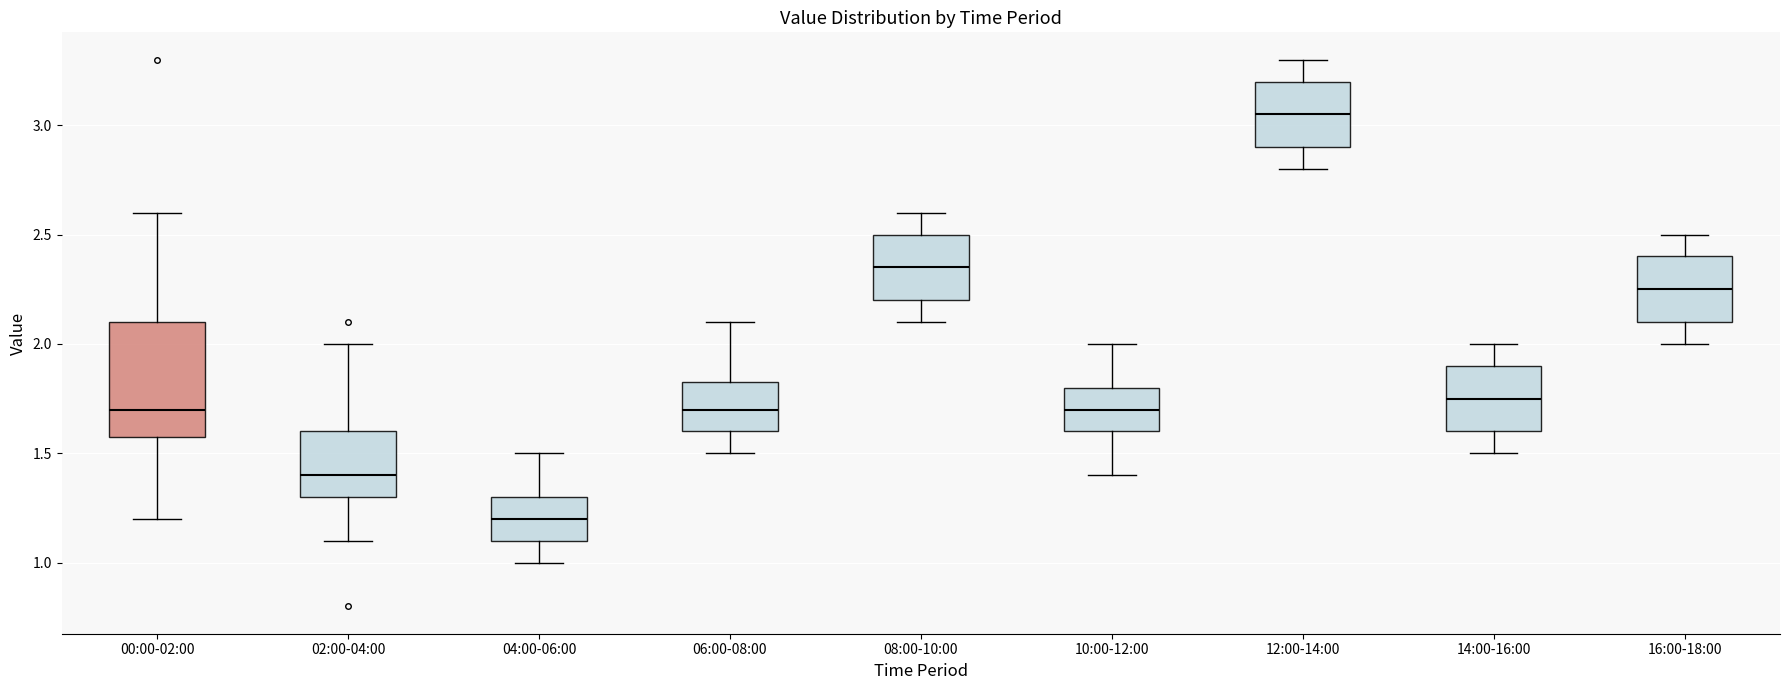

Which box's median line is the lowest?

04:00-06:00